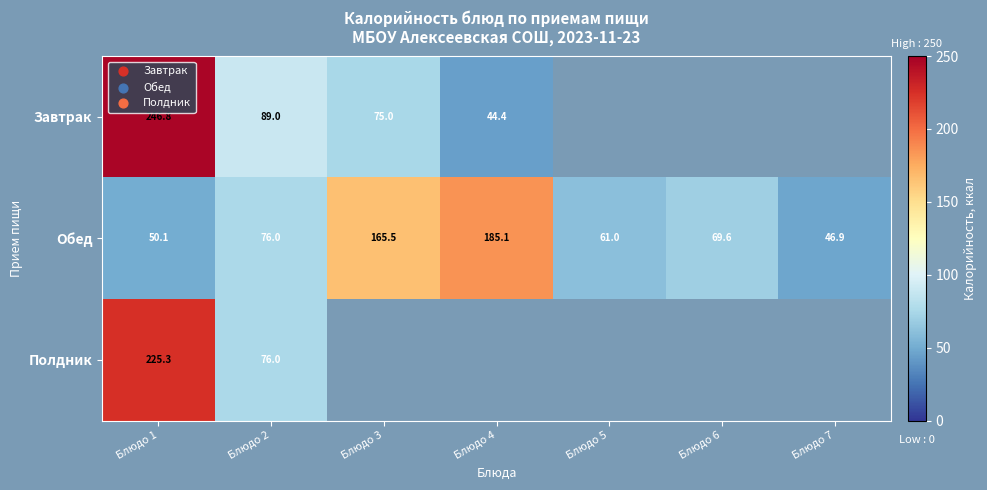

What is the difference between the maximum and minimum values in the Обед series?

138.2